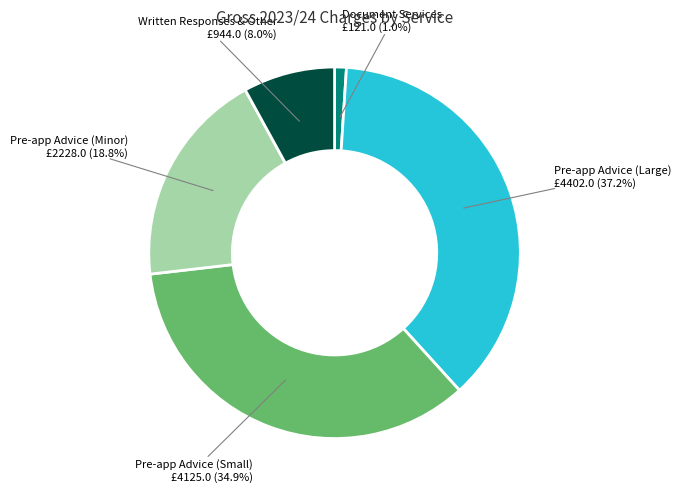

Is there any slice that represents more than half of the pie?

No